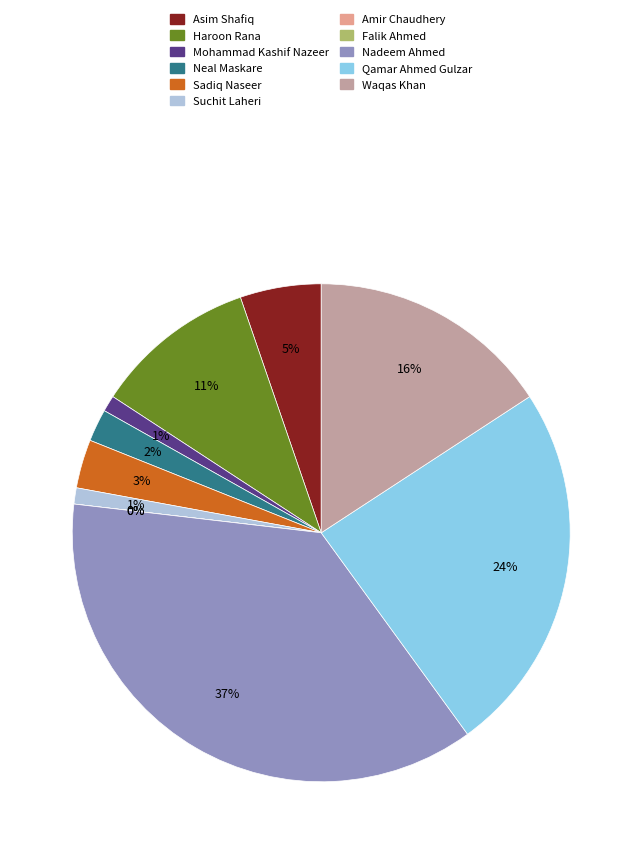

To the nearest percent, what portion does Nadeem Ahmed represent?

37%